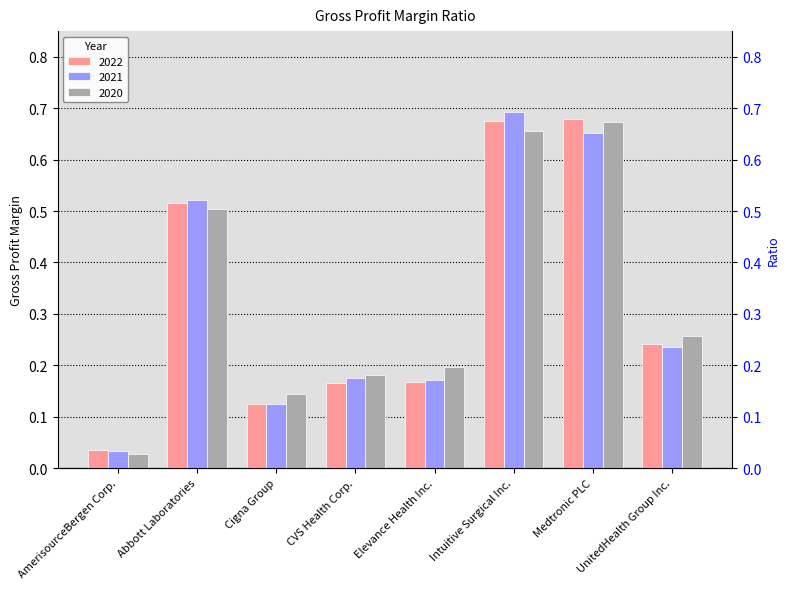

What value does the 2021 series have at Medtronic PLC?

0.7